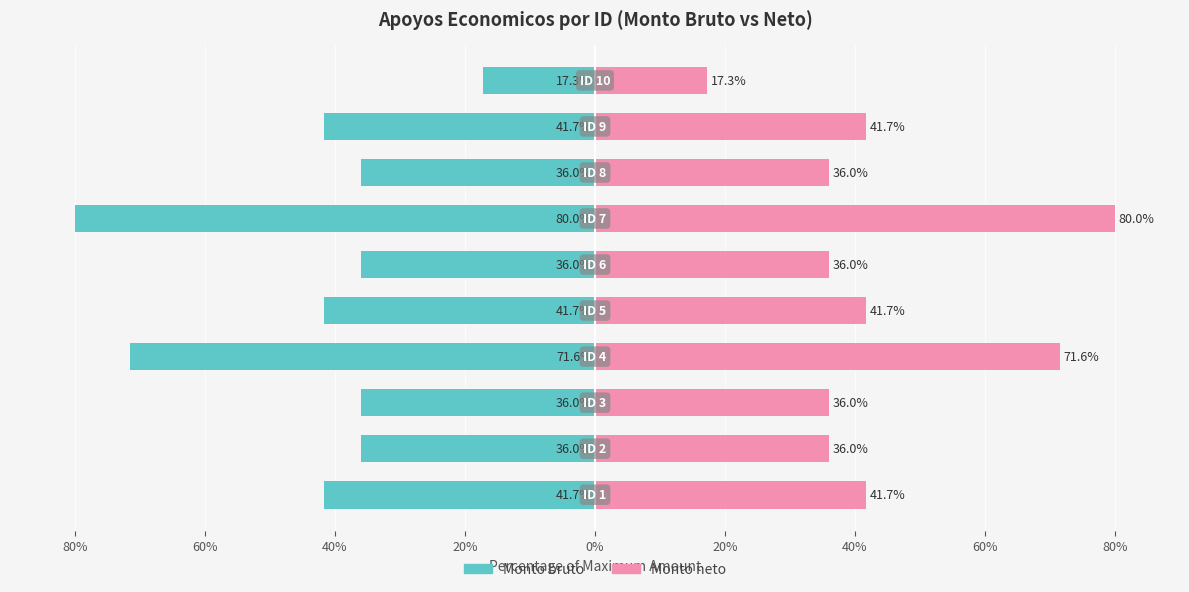

Which series has the largest range (max minus min)?

Monto bruto